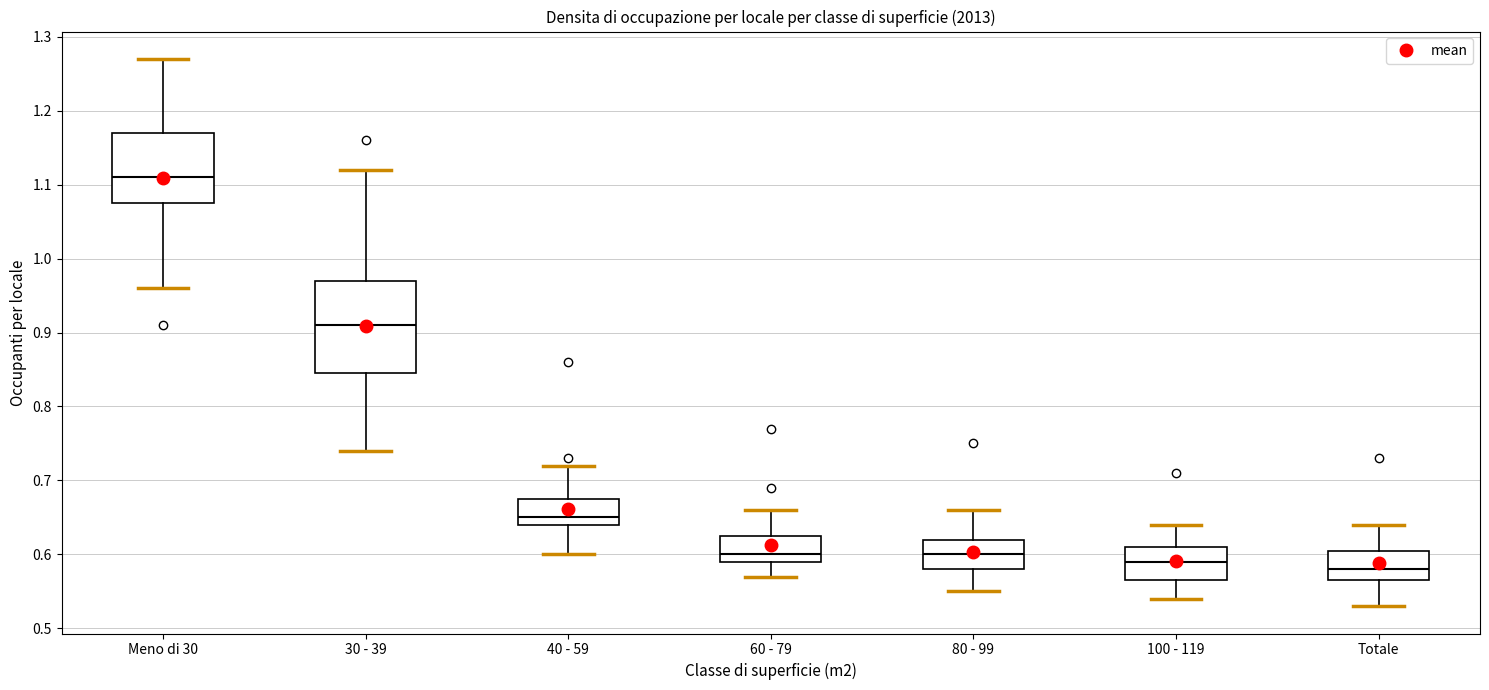

Where is the upper edge of the box for 100 - 119 on the y-axis? The values are not printed on the chart, so give them approximately, as read against the axis.

0.61